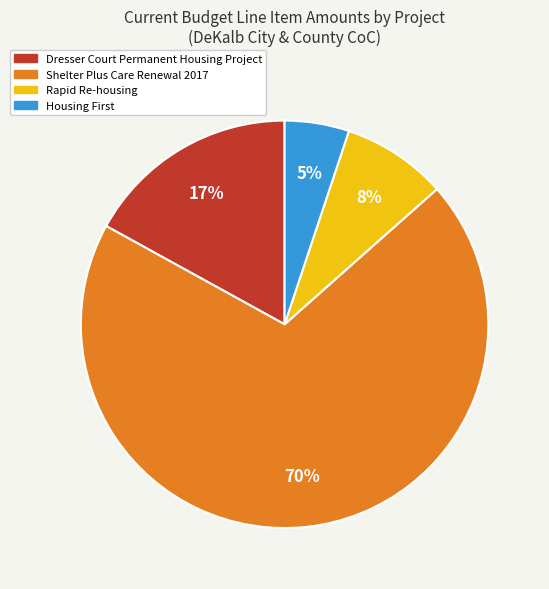

Count the number of slices in the pie.

4